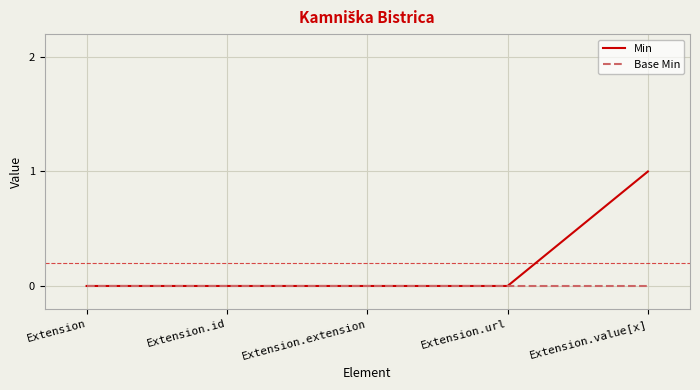

Which series changed the most between Extension.extension and Extension.value[x]?

Min